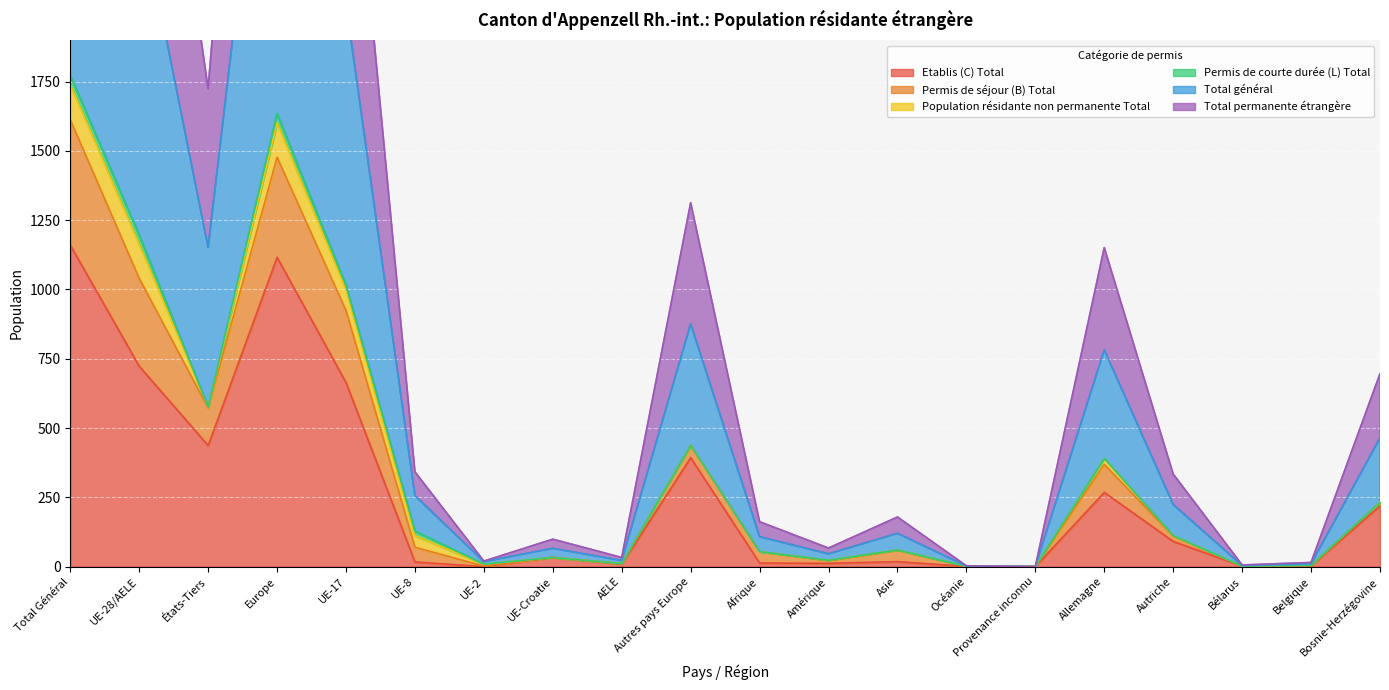

True or false: Etablis (C) Total has a value of 393 at Autres pays Europe.

True